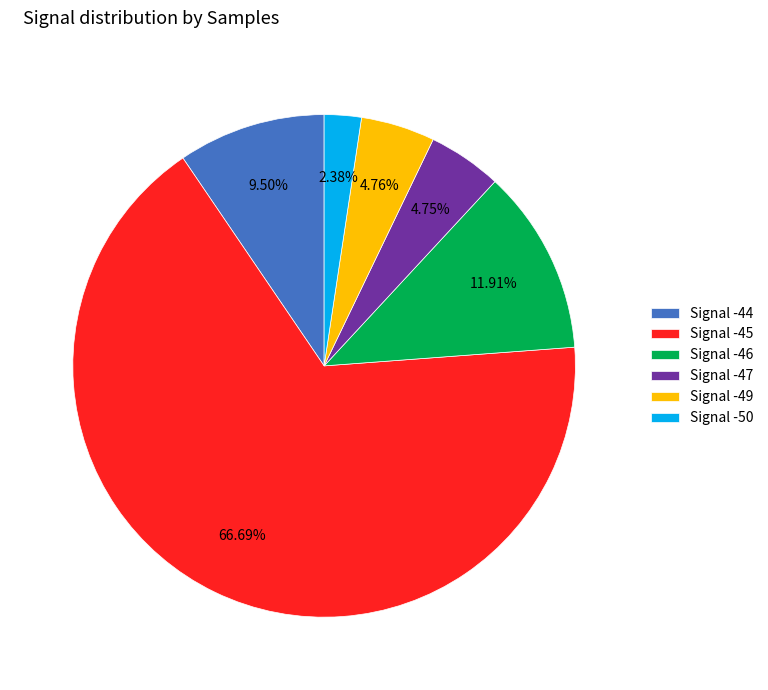

What is the majority slice?

Signal -45